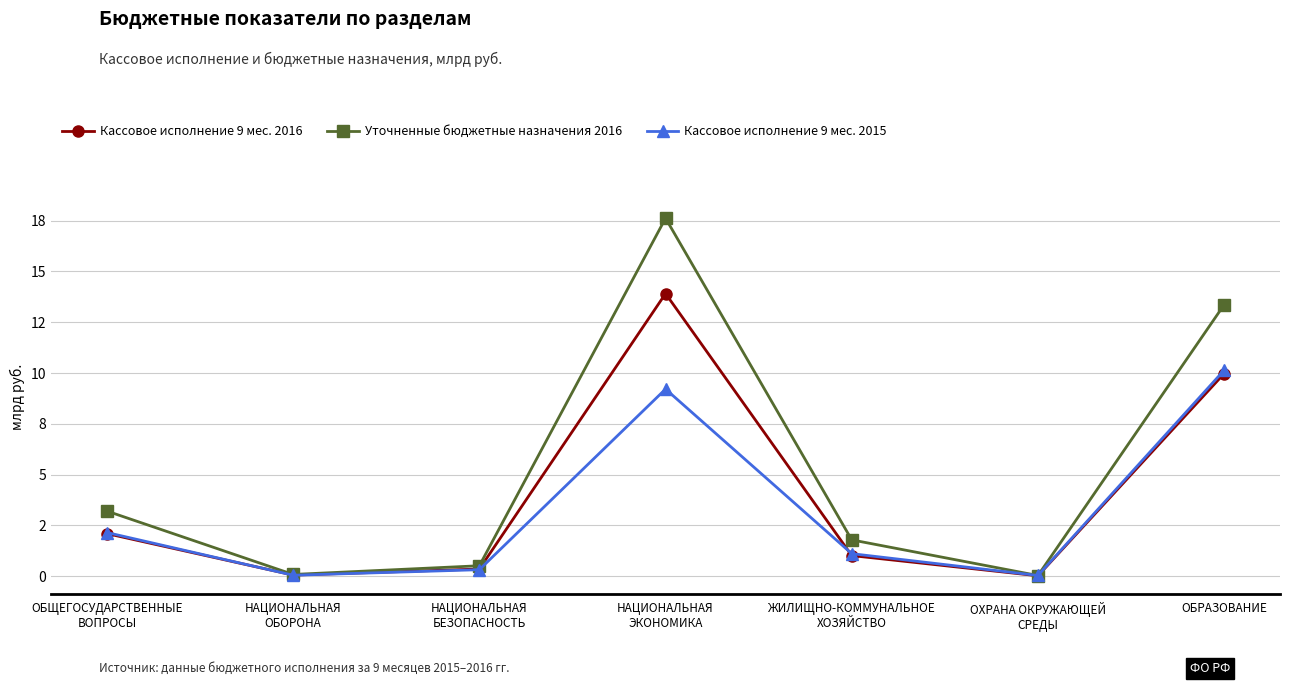

Which series changed the most between ОБЩЕГОСУДАРСТВЕННЫЕ
ВОПРОСЫ and ОБРАЗОВАНИЕ?

Уточненные бюджетные назначения 2016